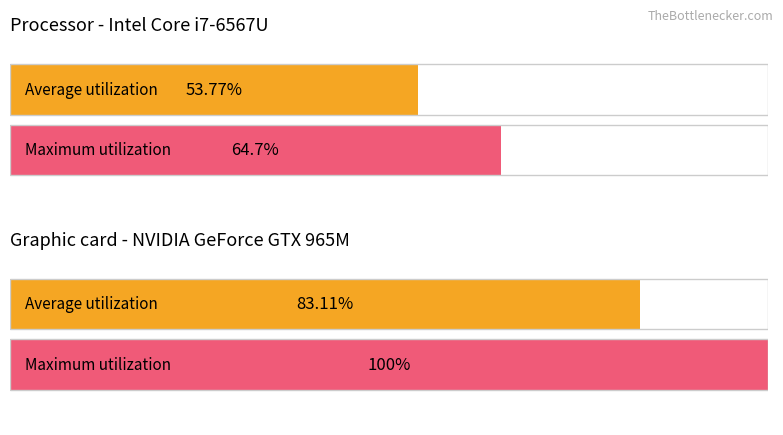

What is the average value of the Average utilization series?

68.4